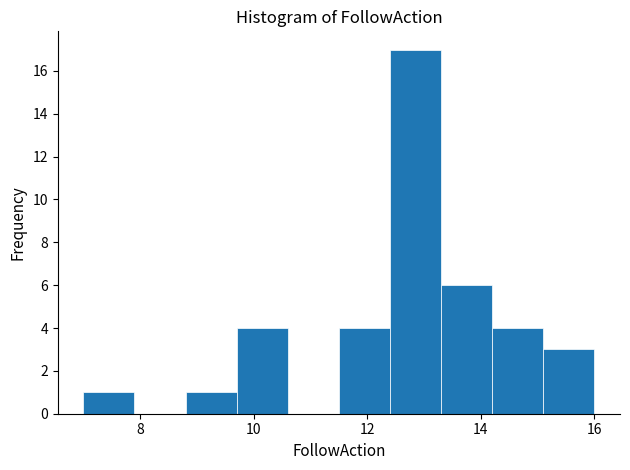

What is the height of the bar covering 14.2 to 15.1 on the x-axis? Neither the bar edges nor the heights are printed on the chart, so give them approximately, as read against the axes.

4